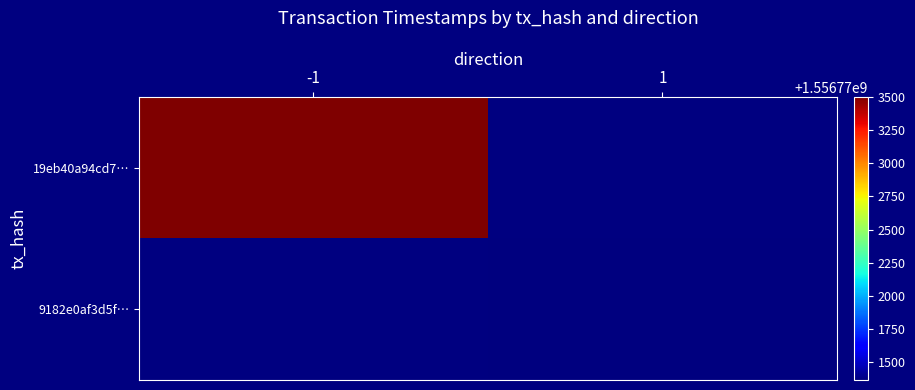

What is the greatest value displayed?

1556773500.0